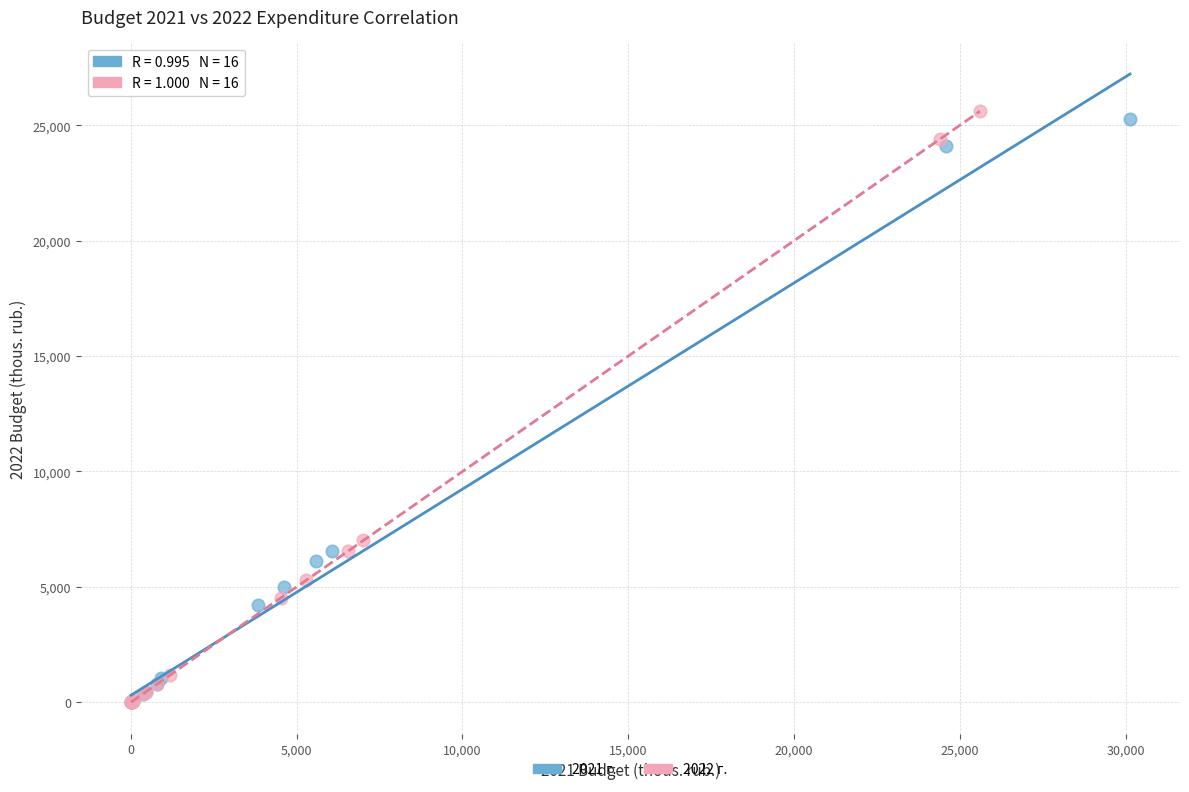

Which series has the largest Y range (max minus min)?

2022 г.